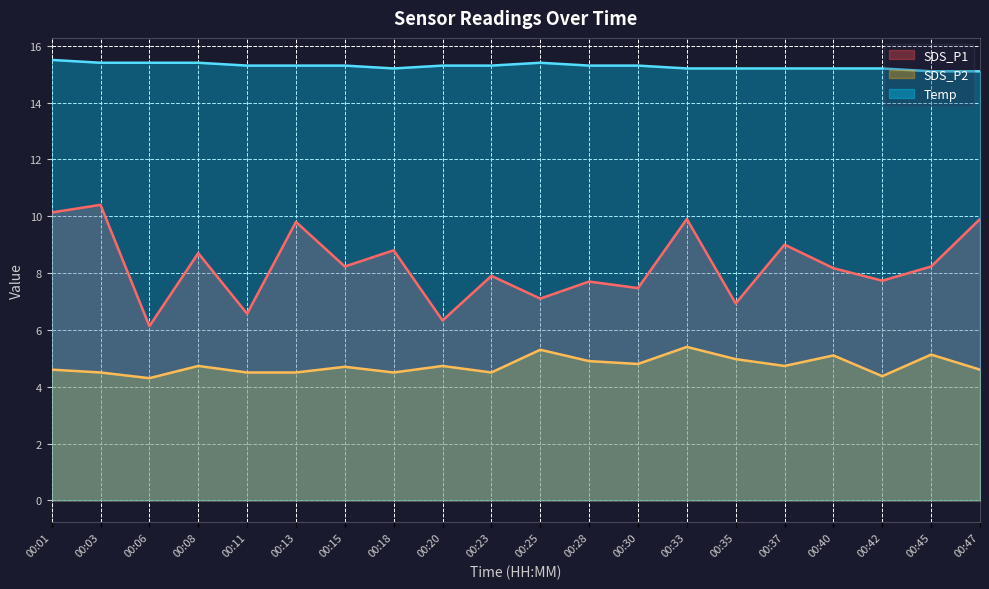

Rank the series by their average value, from lowest to highest.

SDS_P2, SDS_P1, Temp